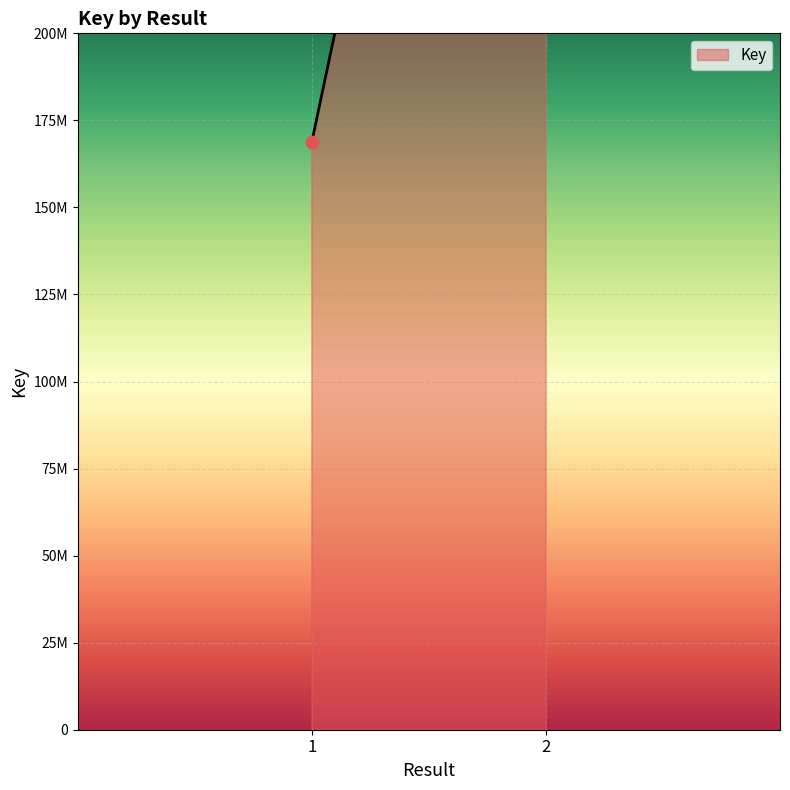

What is the ratio of the value at 1 to the value at 2?

0.3